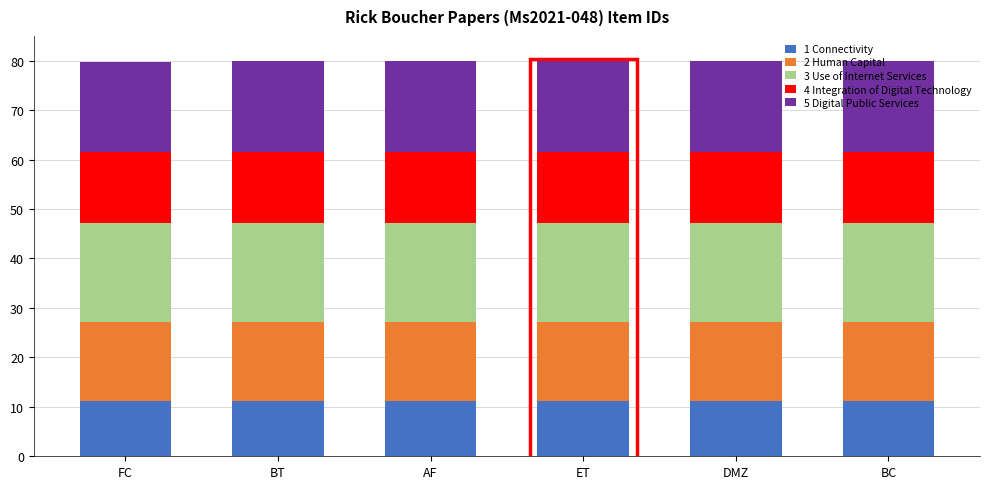

What is the minimum value for 1 Connectivity?

11.2